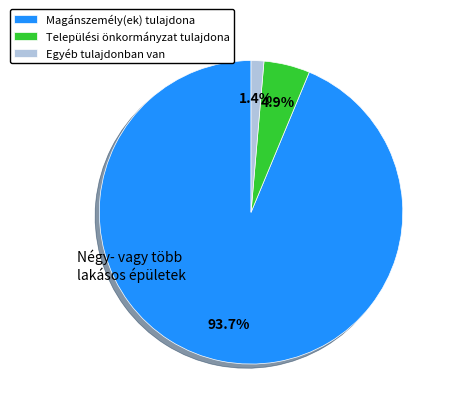

What percentage is the Magánszemély(ek) tulajdona slice, to the nearest percent?

94%